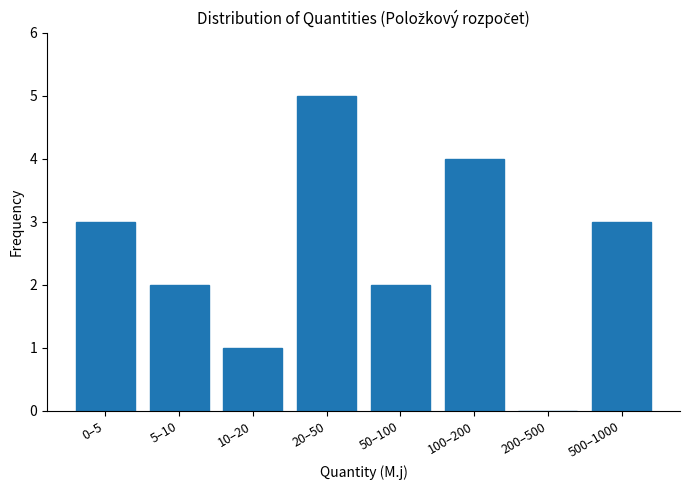

Reading right to left, what are all the values shown in this chart?

500–1000=3	200–500=0	100–200=4	50–100=2	20–50=5	10–20=1	5–10=2	0–5=3